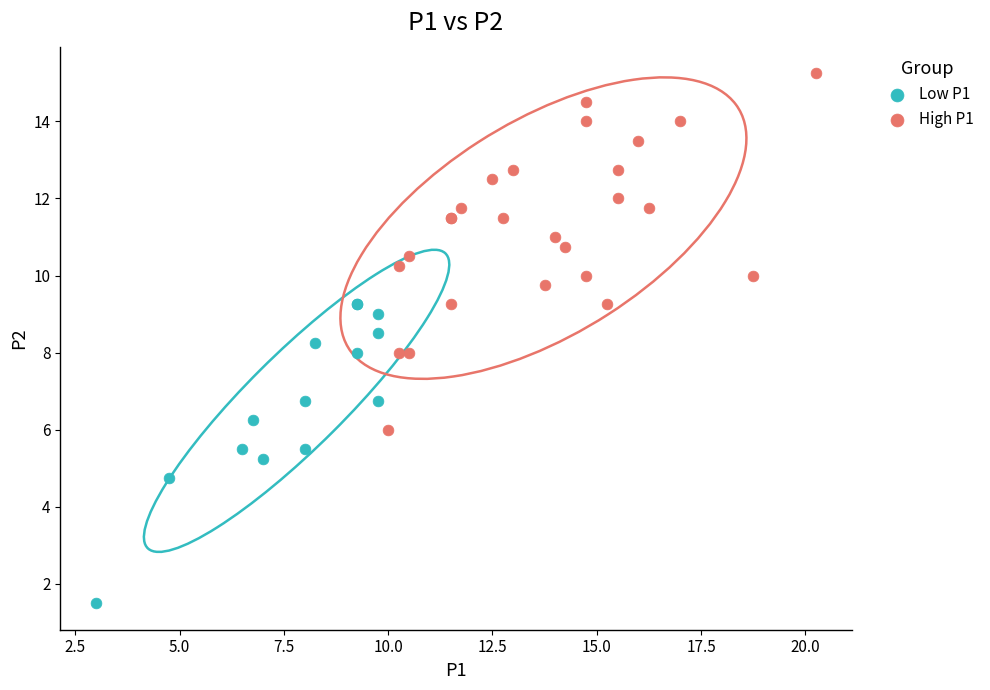

Which series contains the highest Y value?

High P1